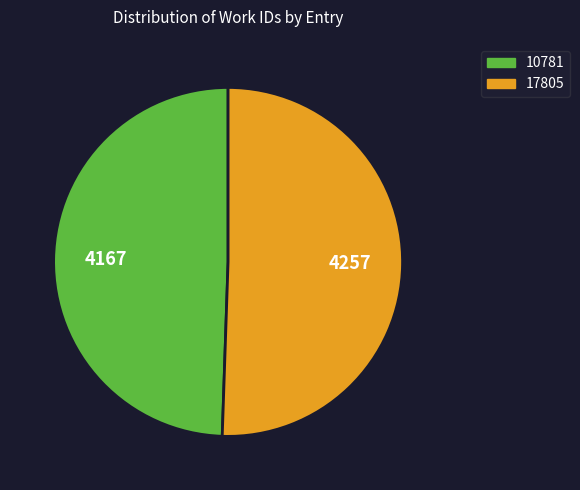

Is there any slice that represents more than half of the pie?

Yes